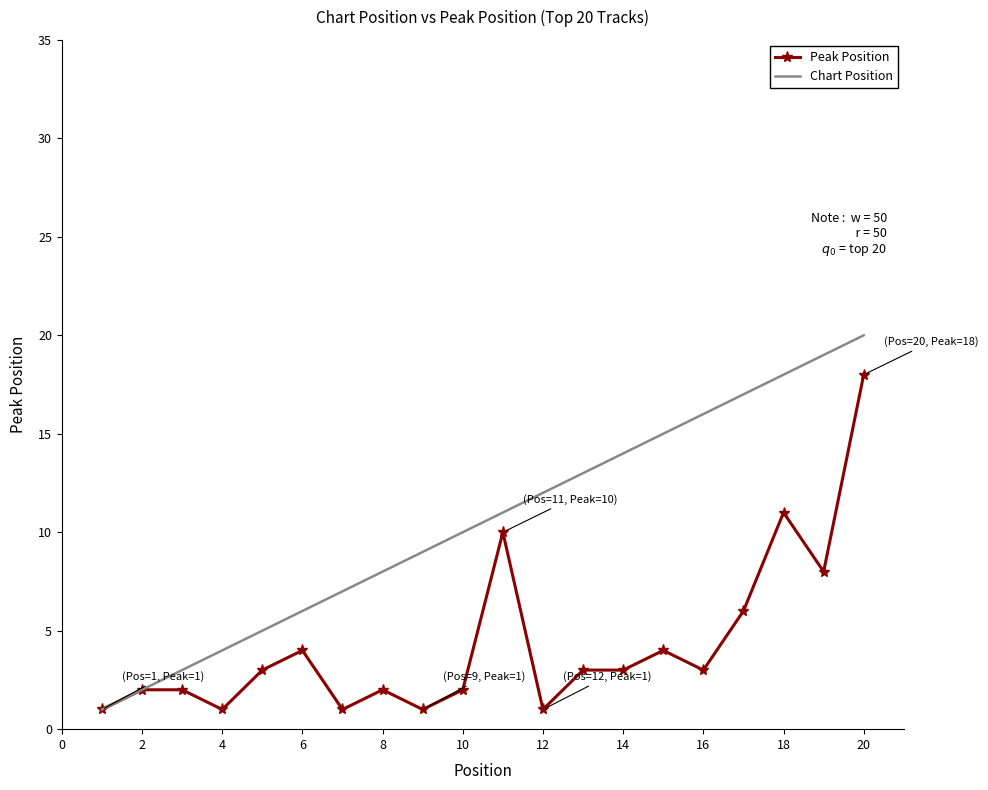

What is the maximum value for Peak Position?

18